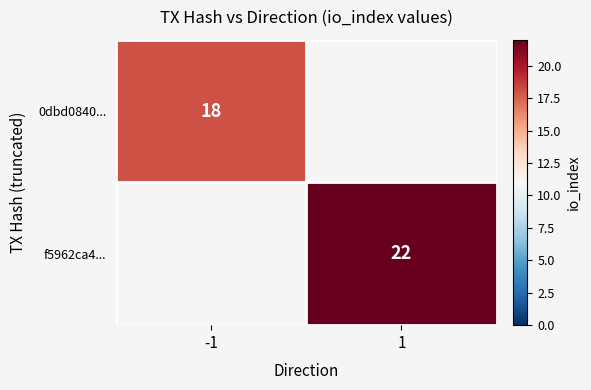

At how many categories does at least one series exceed 21?

1